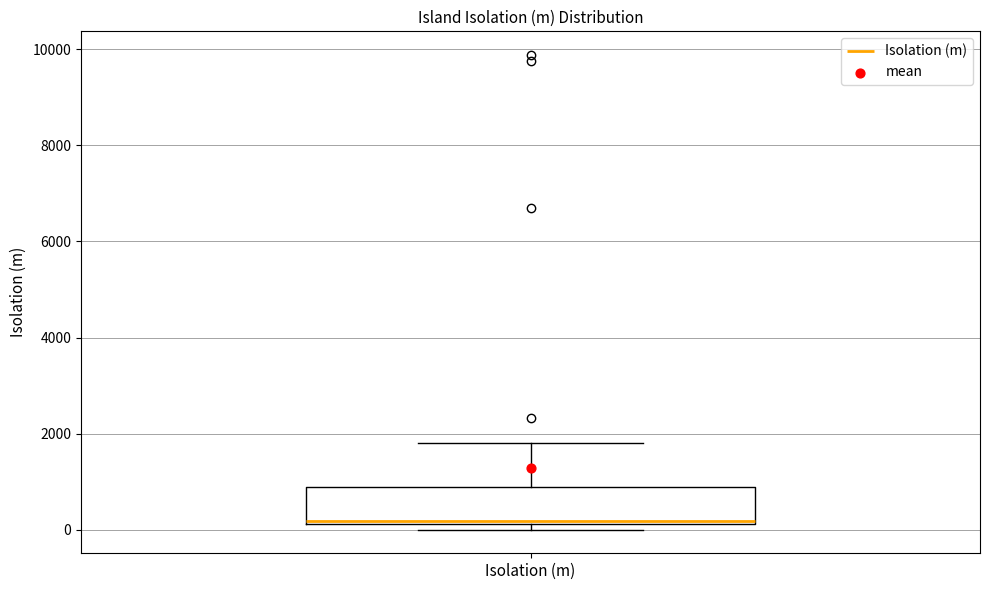

Read this box plot against the y-axis: the position of the median line, the range covered by the box, and the ends of both whiskers. The values are not printed on the chart, so give them approximately, as read against the axis.

median 200, box 200 to 1000, whiskers 0 to 1800